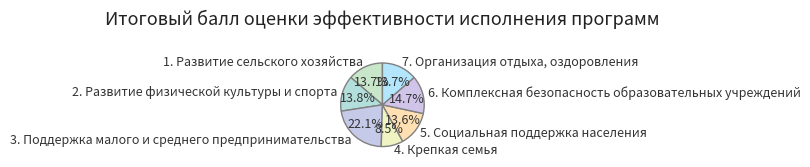

Is the sum of 2. Развитие физической культуры и спорта and 1. Развитие сельского хозяйства greater than half?

No